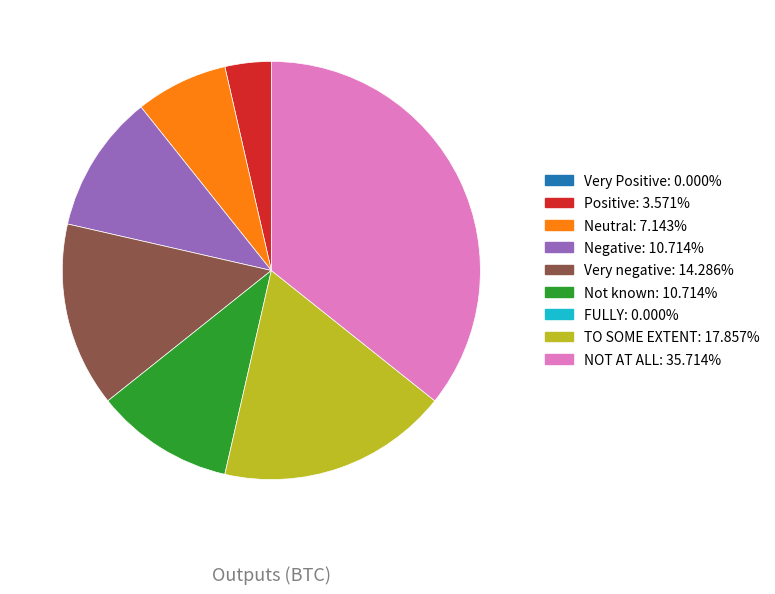

Is there a majority slice in this chart?

No